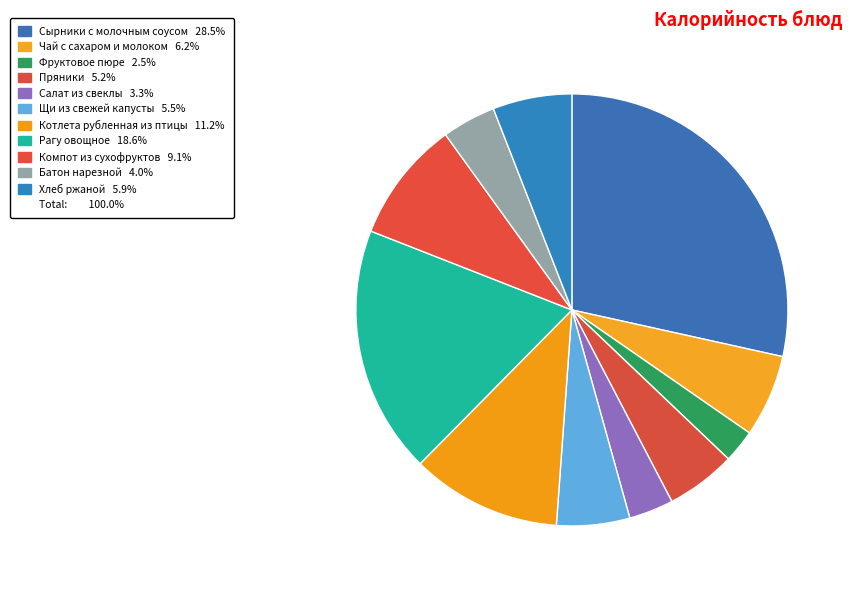

Rank the categories by value from lowest to highest.

Фруктовое пюре, Салат из свеклы, Батон нарезной, Пряники, Щи из свежей капусты, Хлеб ржаной, Чай с сахаром и молоком, Компот из сухофруктов, Котлета рубленная из птицы, Рагу овощное, Сырники с молочным соусом